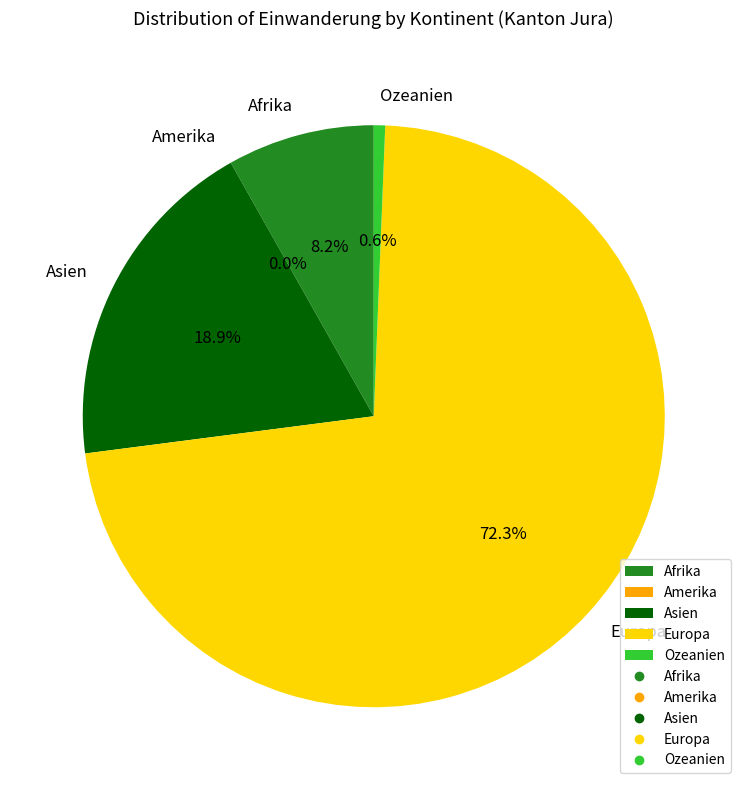

Which has a higher value, Ozeanien or Asien?

Asien